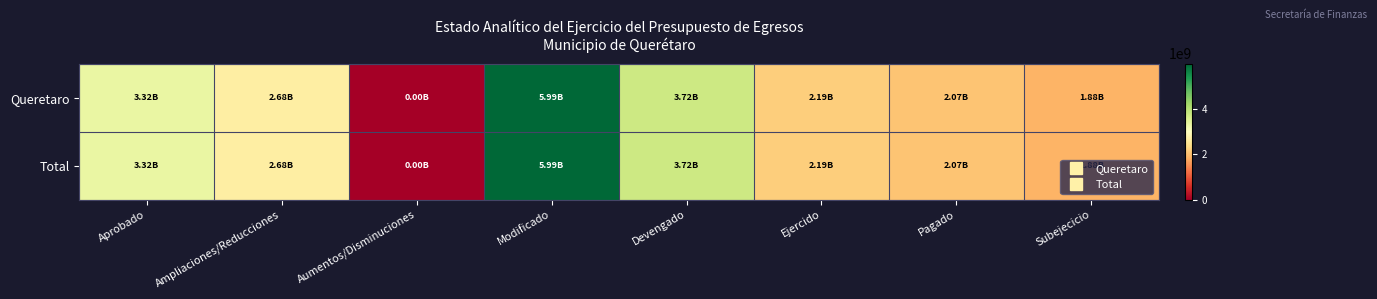

Reading left to right, extract all data points from this chart.

Queretaro: Aprobado=3317386440.0	Ampliaciones/Reducciones=2675922972.8	Aumentos/Disminuciones=0.0	Modificado=5993309412.8	Devengado=3723517311.6	Ejercido=2189439645.3	Pagado=2070563815.8	Subejecicio=1878608960.7
Total: Aprobado=3317386440.0	Ampliaciones/Reducciones=2675922972.8	Aumentos/Disminuciones=0.0	Modificado=5993309412.8	Devengado=3723517311.6	Ejercido=2189439645.3	Pagado=2070563815.8	Subejecicio=1878608960.7